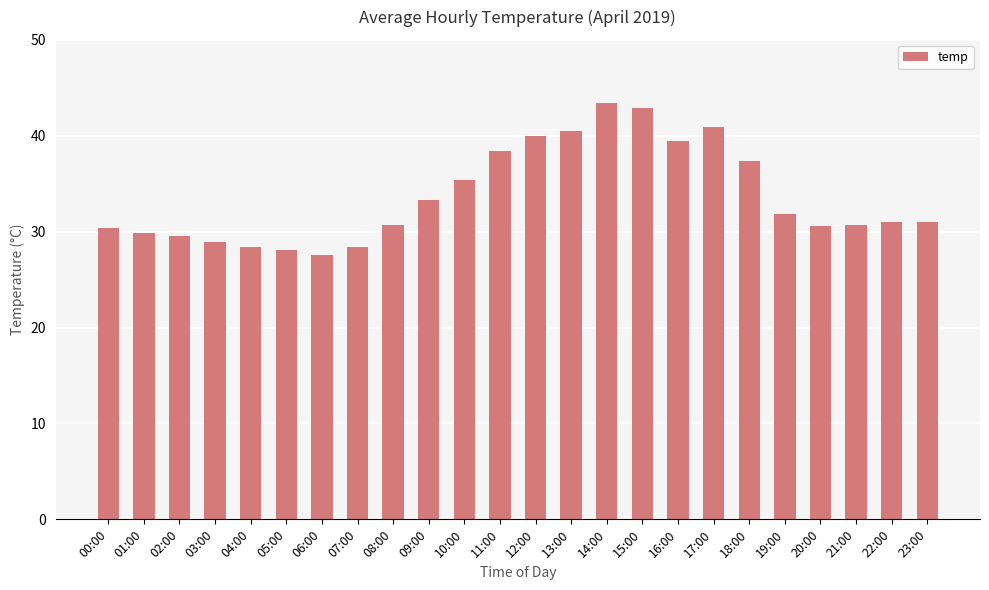

How many distinct data groups are displayed?

1